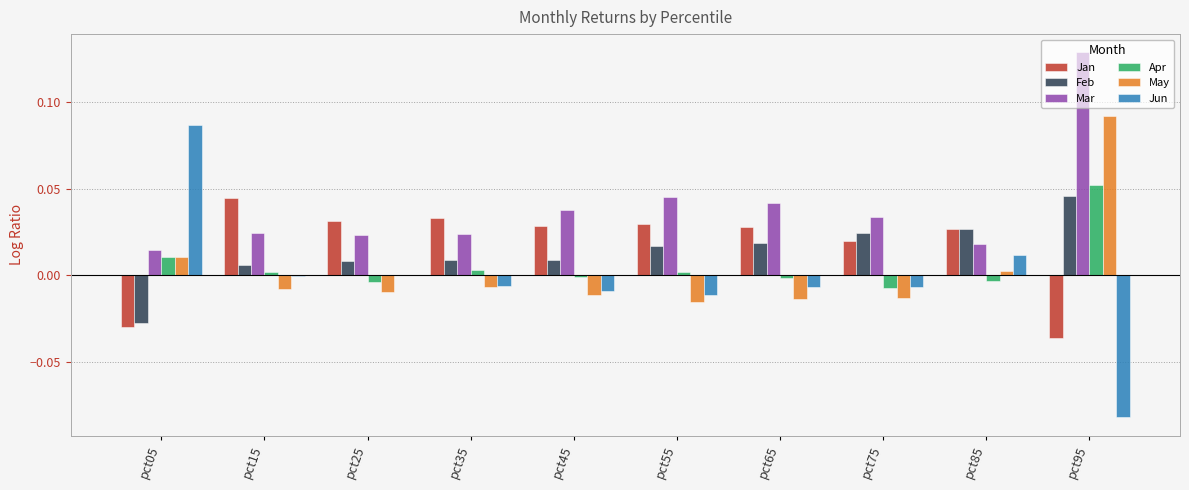

How many groups of bars are there?

10